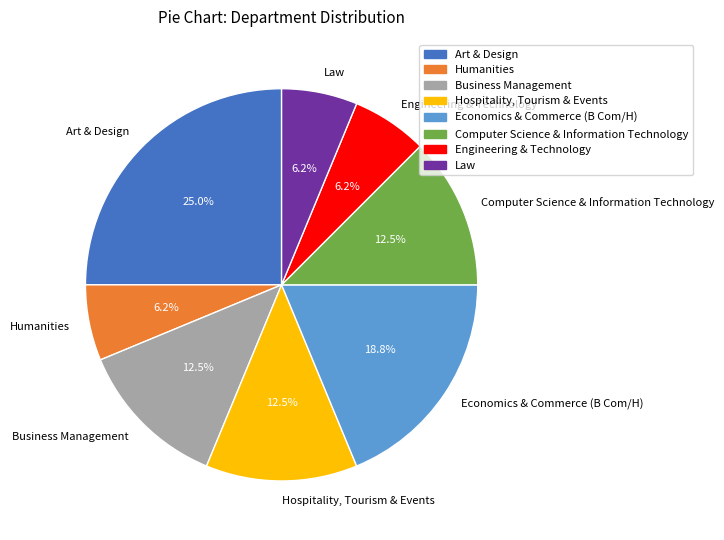

Combined, do Business Management and Economics & Commerce (B Com/H) account for over 50%?

No